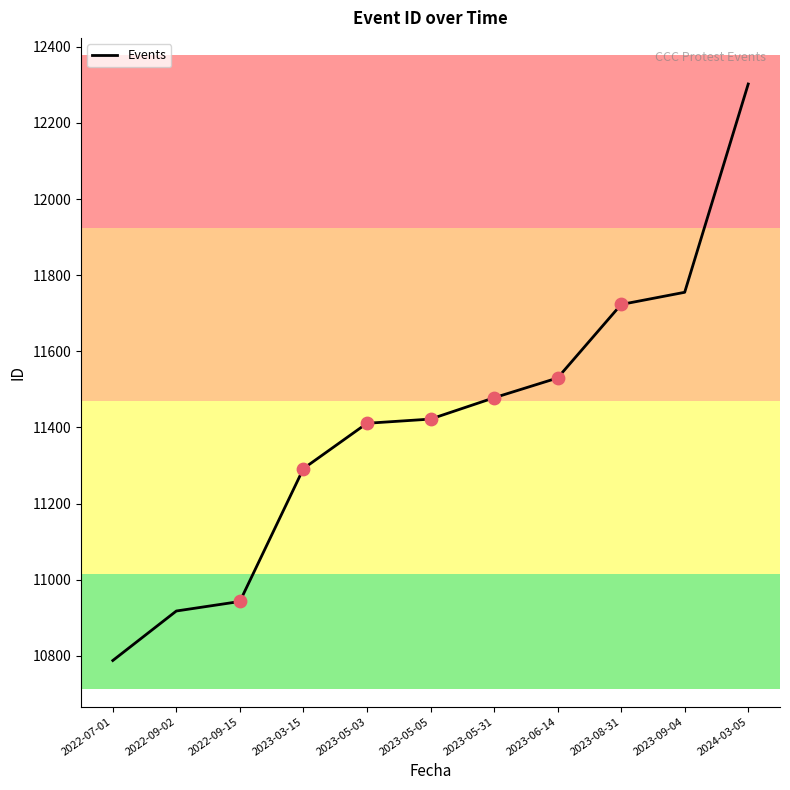

Between 2022-09-15 and 2022-09-02, which is larger?

2022-09-15